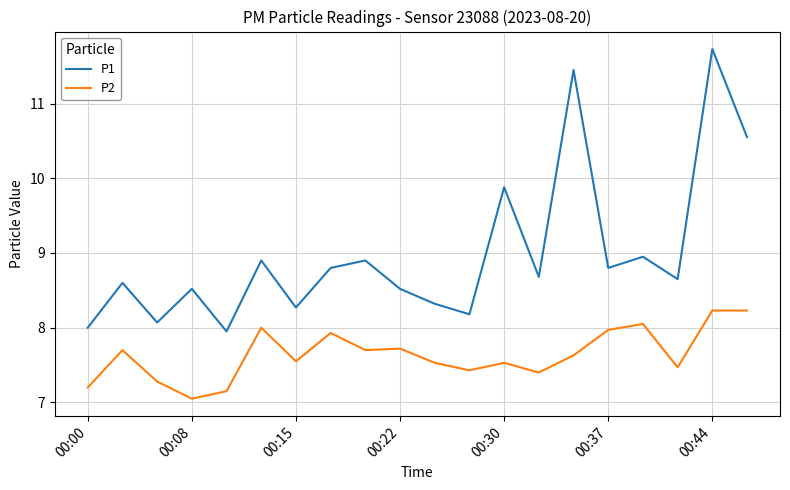

List the series in order of their overall mean, highest first.

P1, P2